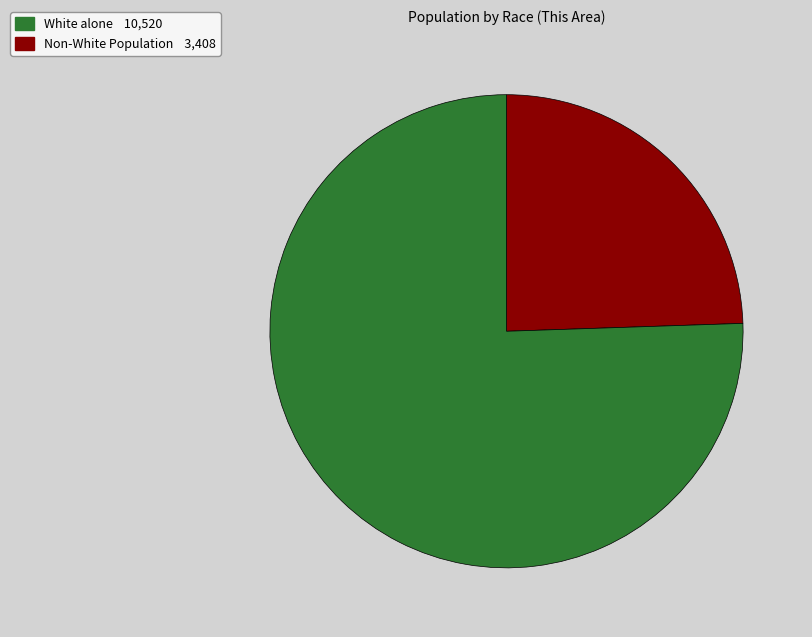

Does any single category account for the majority?

Yes